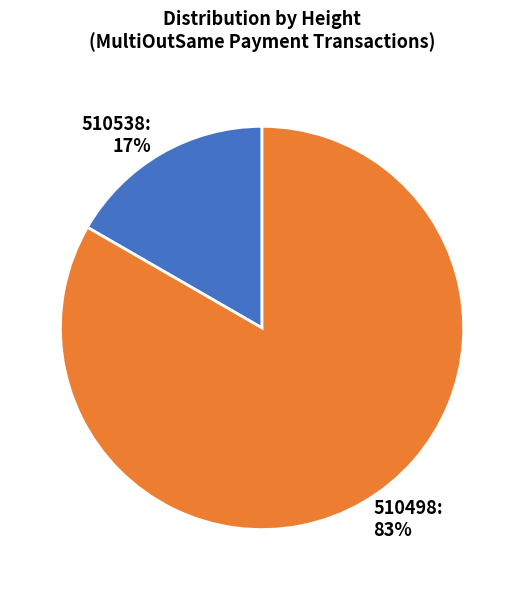

To the nearest percent, what is the average slice percentage?

50%